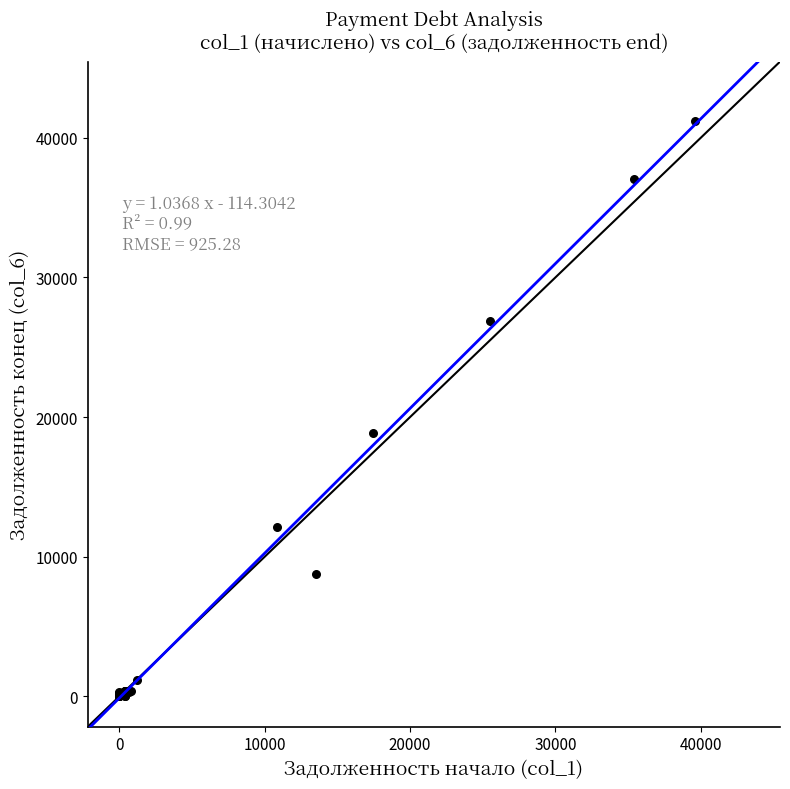

What Y value in the scatter plot is closest to 20609?

18853.9